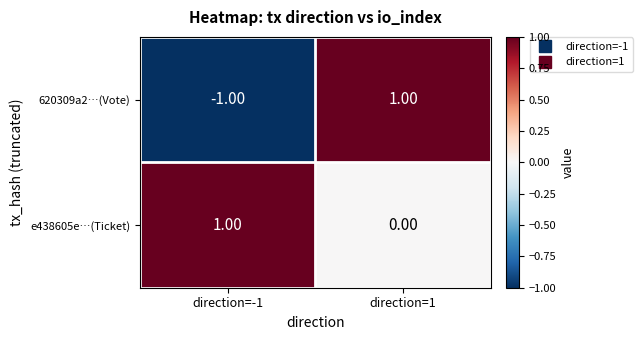

List the series in order of their overall mean, lowest first.

620309a2…(Vote), e438605e…(Ticket)